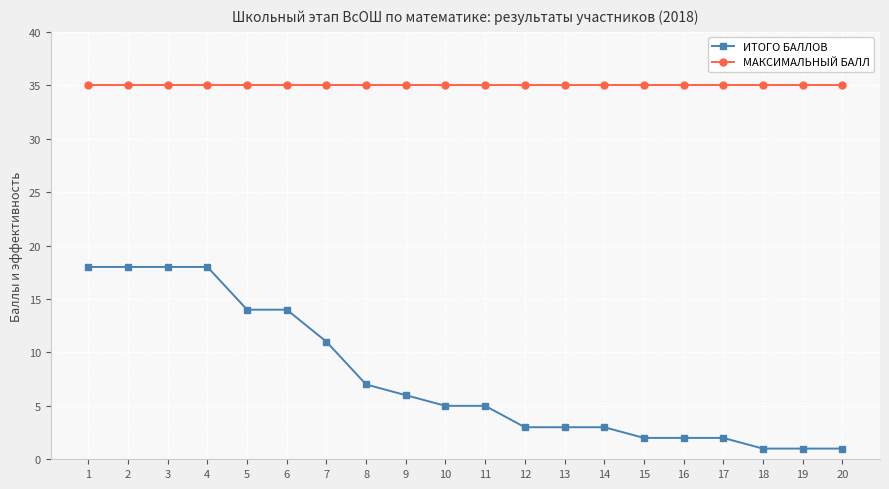

Which series has the largest range (max minus min)?

ИТОГО БАЛЛОВ